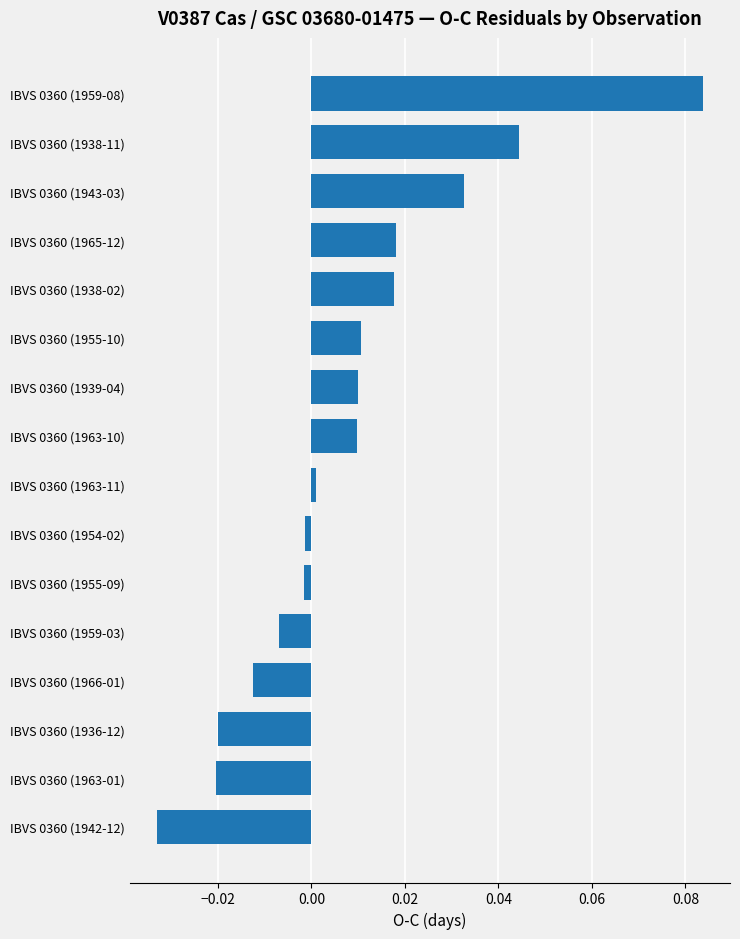

What is the label of the 6th bar from the top?

IBVS 0360 (1955-10)